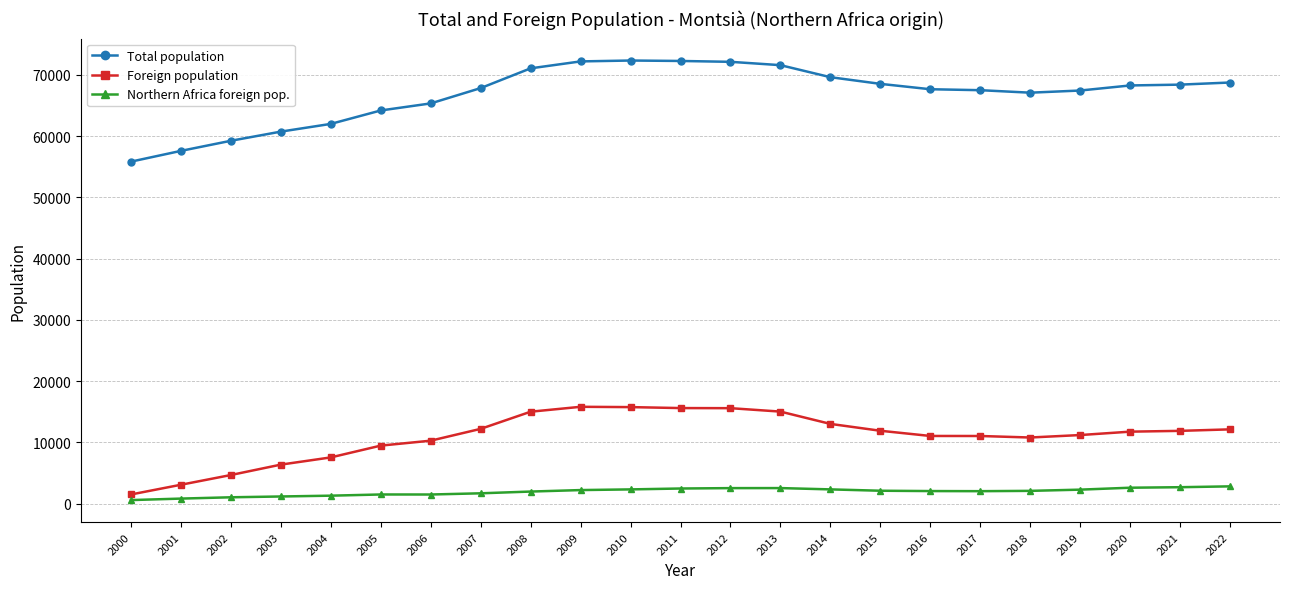

What is the difference between the maximum and minimum values in the Foreign population series?

14311